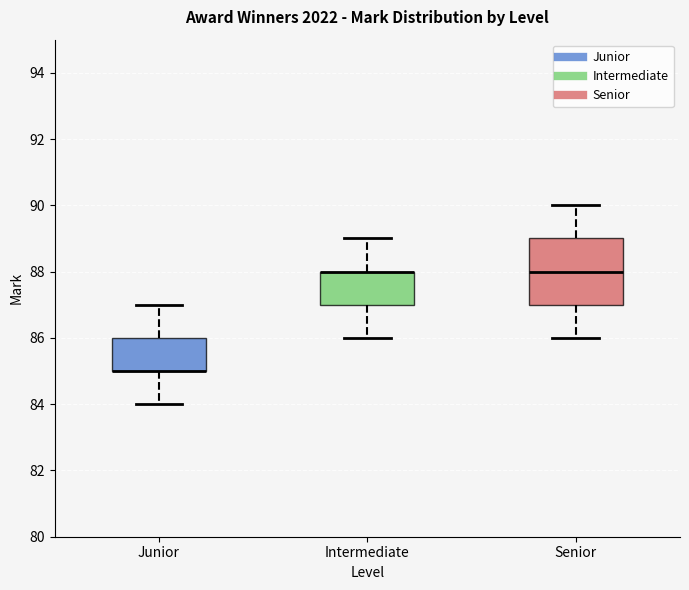

Where does the lower whisker of the box for Junior end on the y-axis? The values are not printed on the chart, so give them approximately, as read against the axis.

84